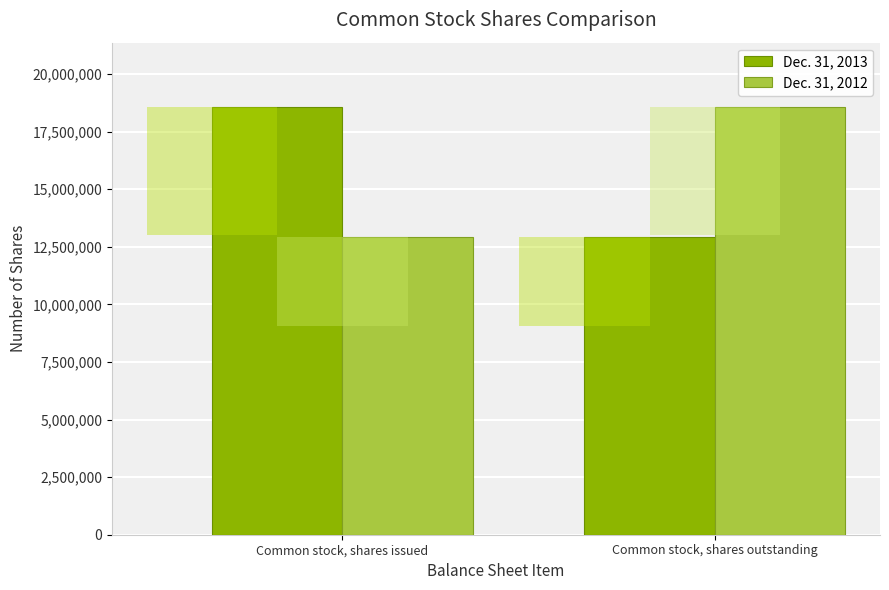

What is the label of the 2nd bar from the right?

Common stock, shares issued